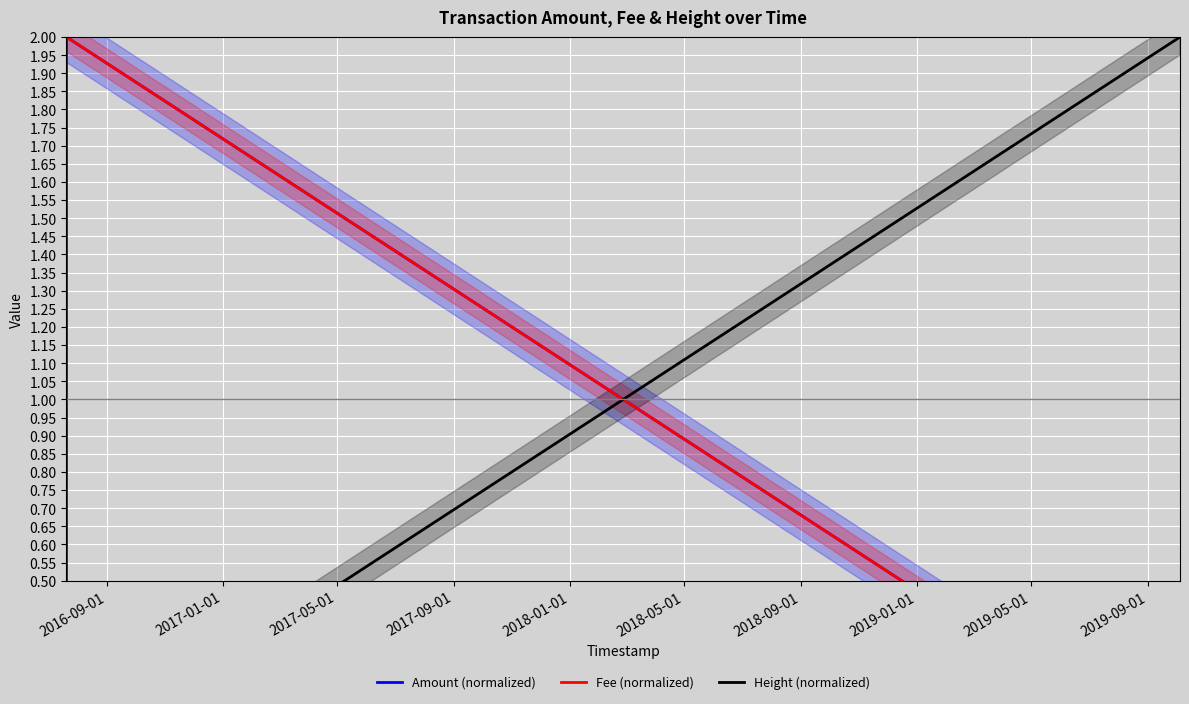

At how many categories does at least one series exceed 0?

6